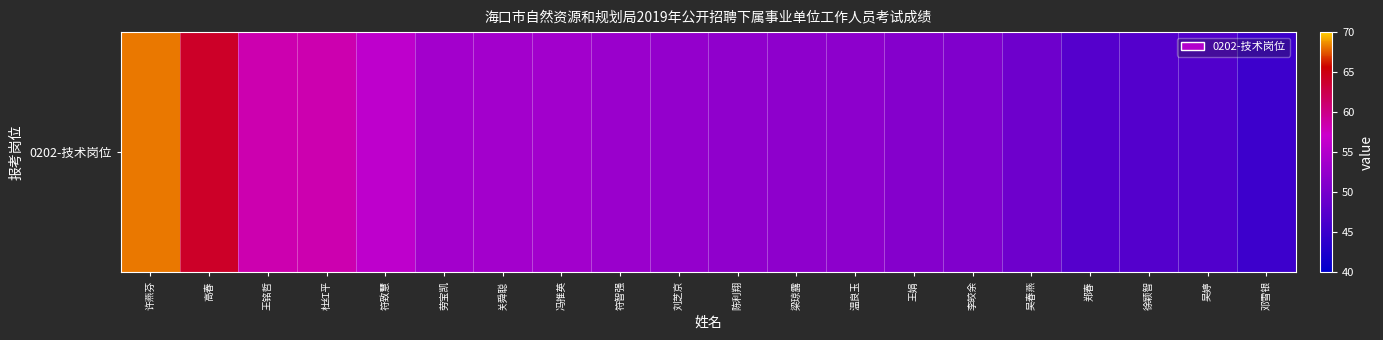

List the labels in order of value, largest first.

许燕芬, 高春, 王铭哲, 杜红平, 符致慧, 劳宝凯, 关舜聪, 冯推英, 符智强, 刘芝京, 陈利翔, 梁琼露, 温良玉, 王娟, 李皎余, 吴春燕, 郑春, 徐颖智, 吴婷, 邓雪银